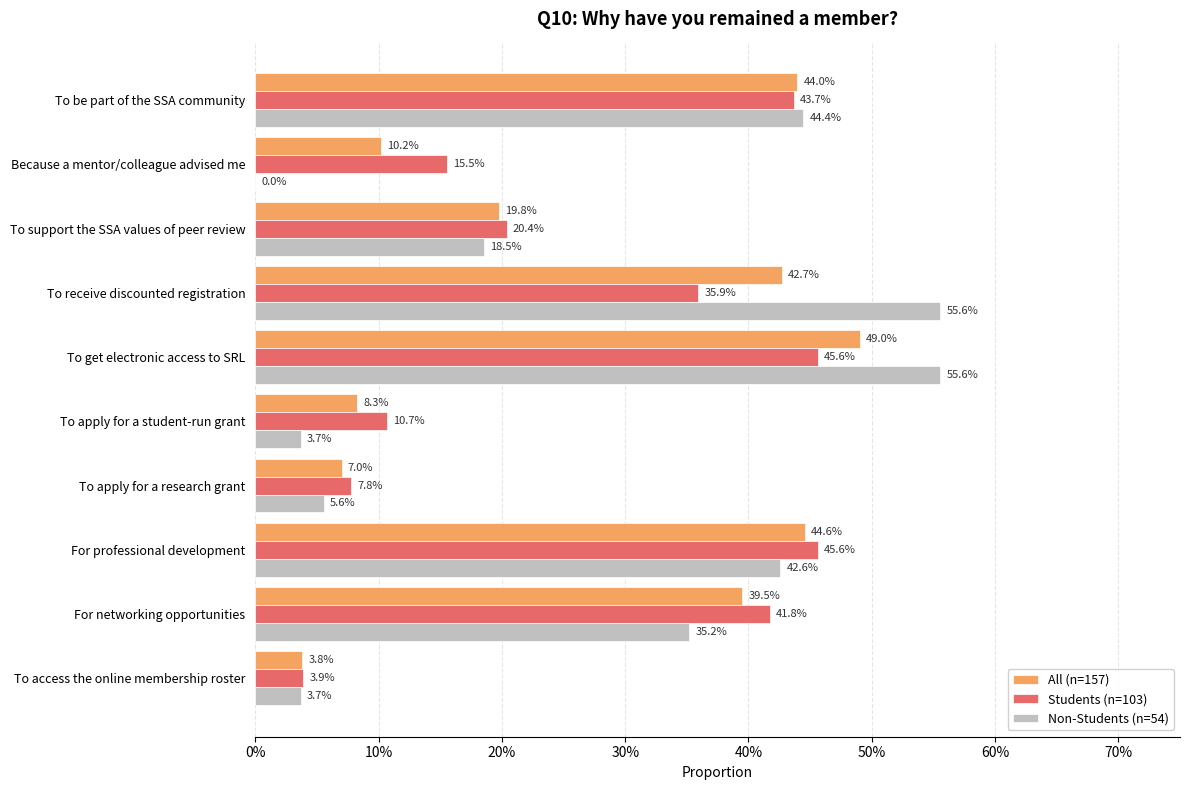

What are all the series names shown in the legend?

All (n=157), Students (n=103), Non-Students (n=54)